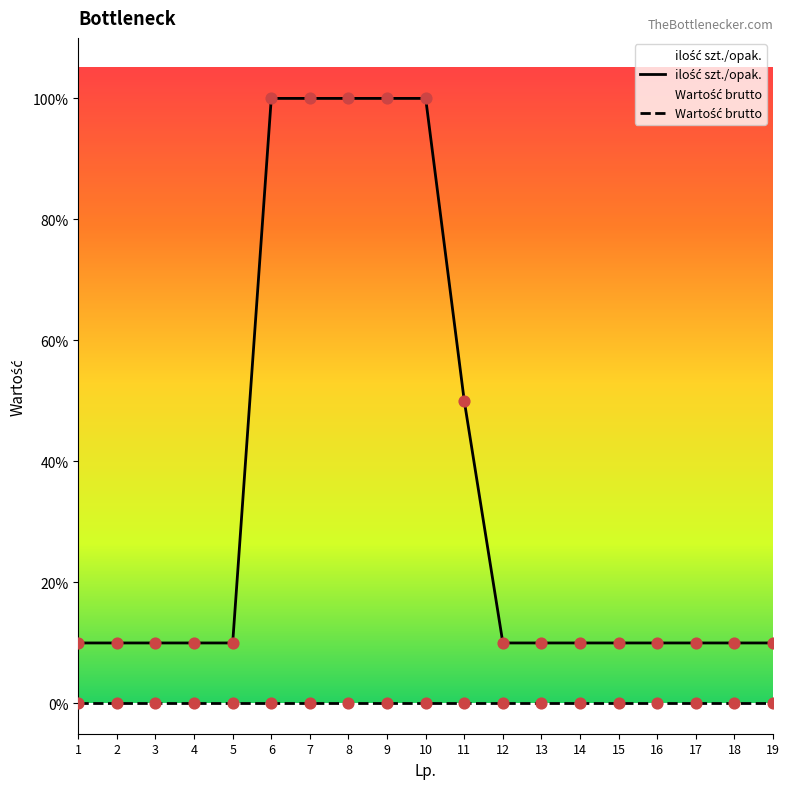

What are all the series names shown in the legend?

ilość szt./opak., Wartość brutto